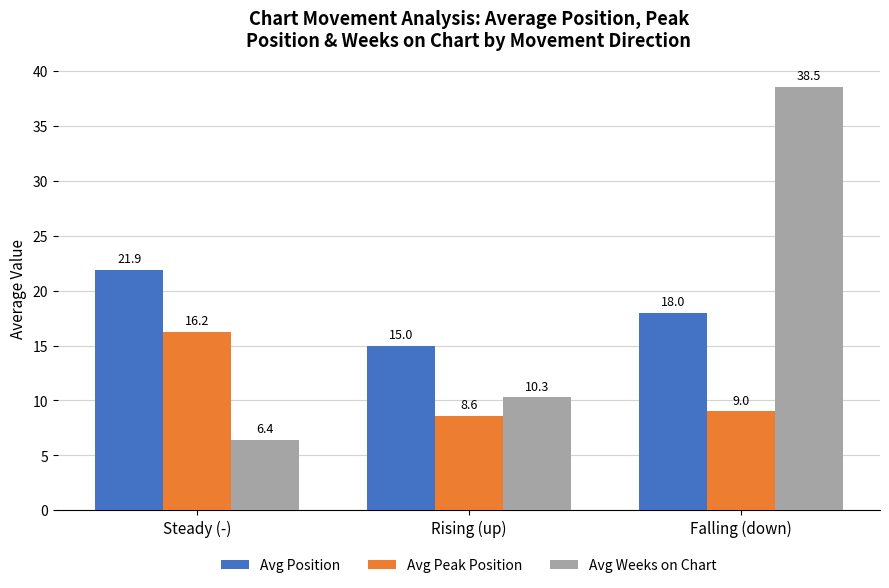

How many bars are there in each group?

3